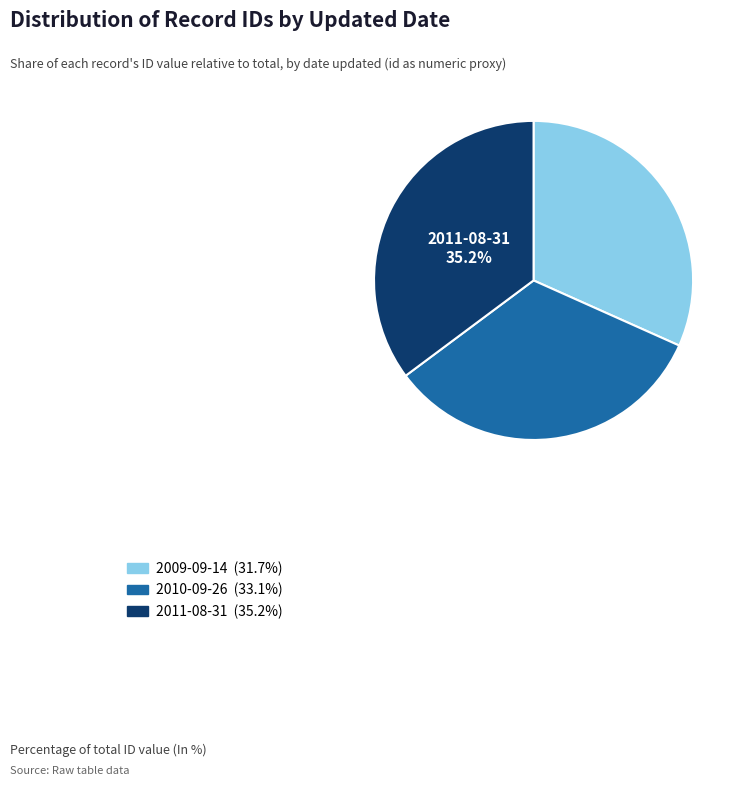

Is there a majority slice in this chart?

No